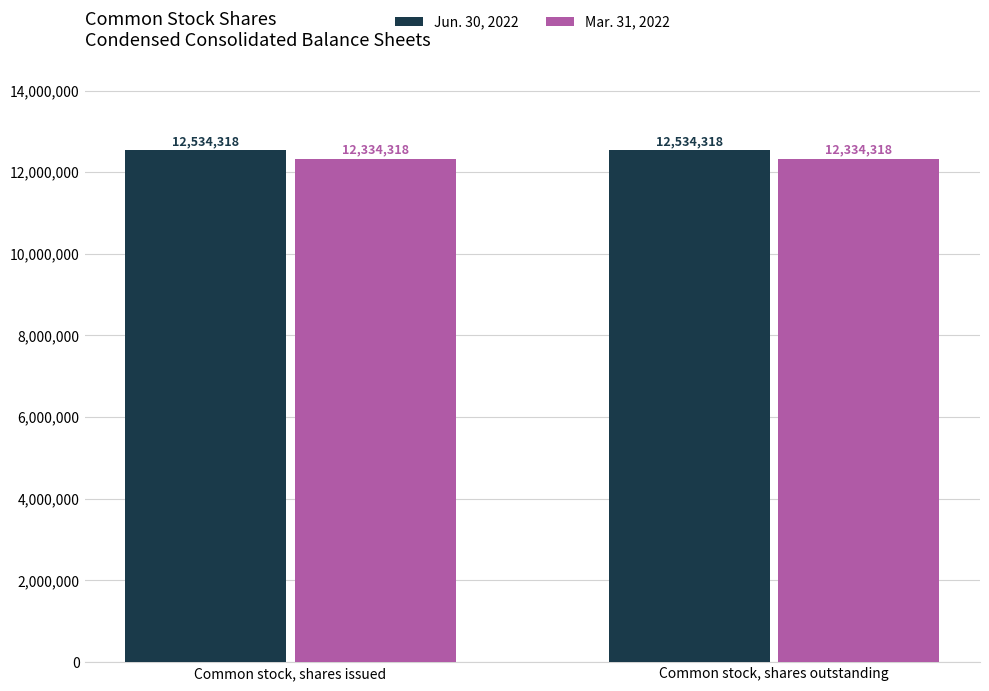

List the series in order of their overall mean, lowest first.

Mar. 31, 2022, Jun. 30, 2022